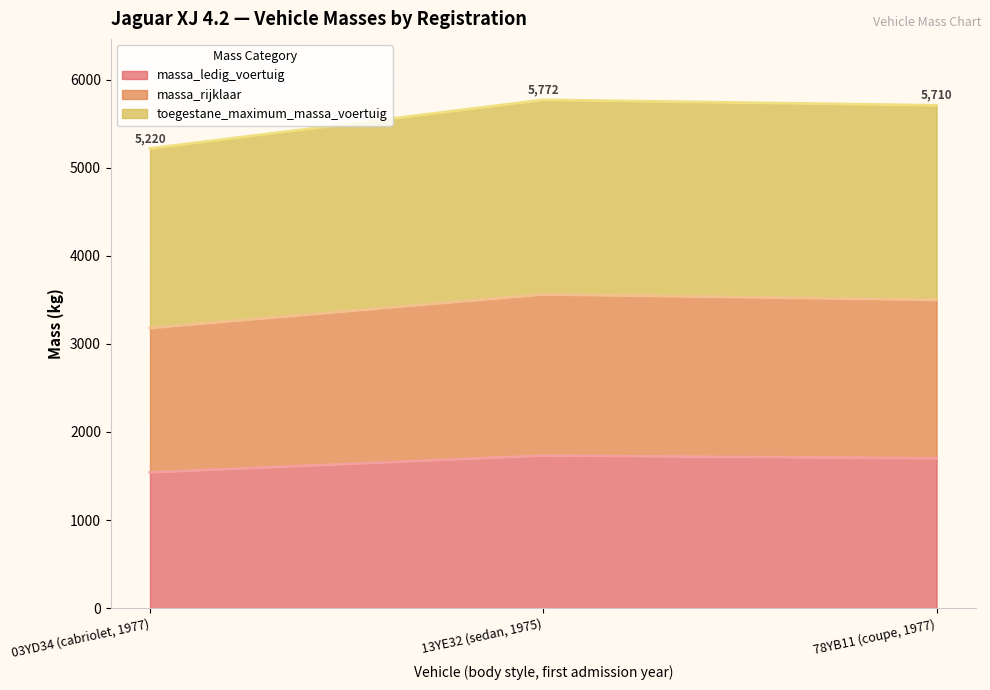

At 13YE32 (sedan, 1975), list the series in order from smallest to largest.

massa_ledig_voertuig, massa_rijklaar, toegestane_maximum_massa_voertuig